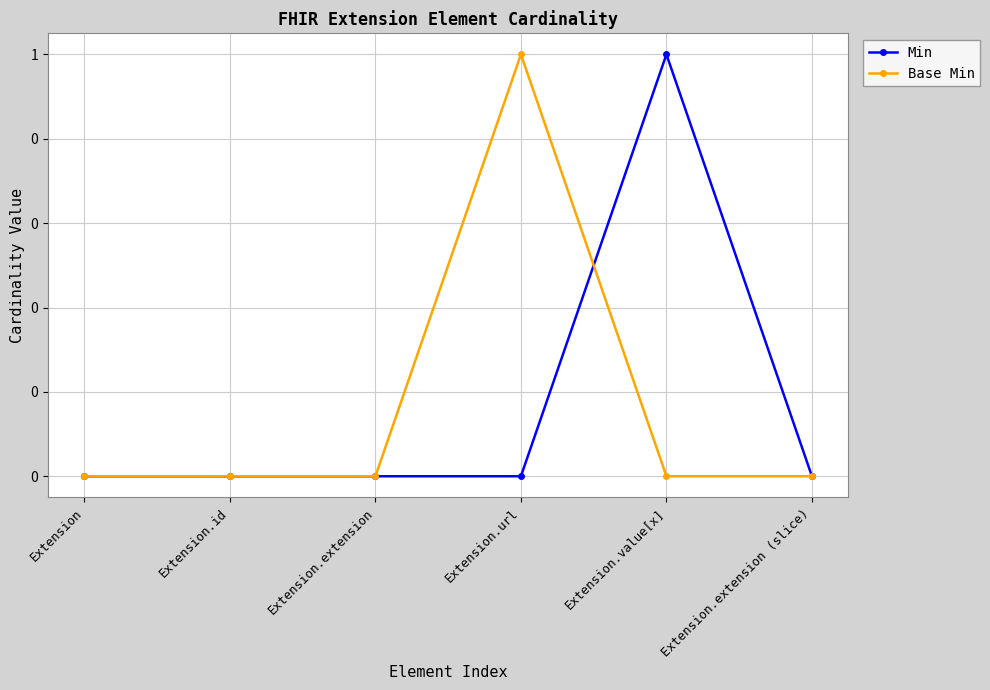

What are all the series names shown in the legend?

Min, Base Min